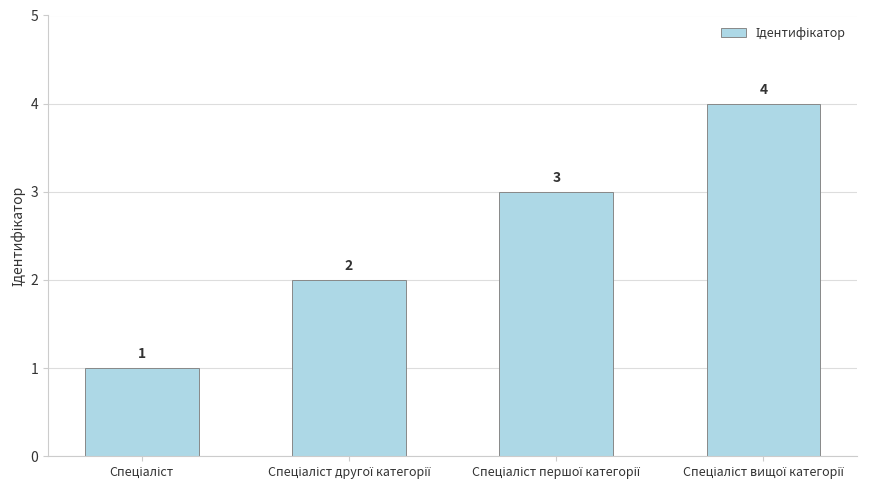

What is the sum of all values?

10